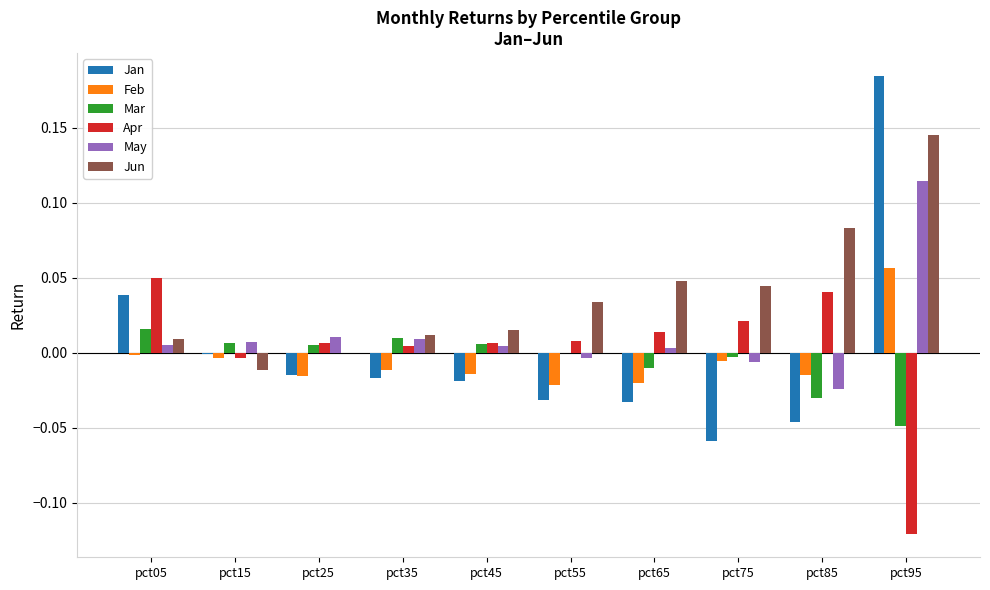

At which category is the sum across all series the highest?

pct95